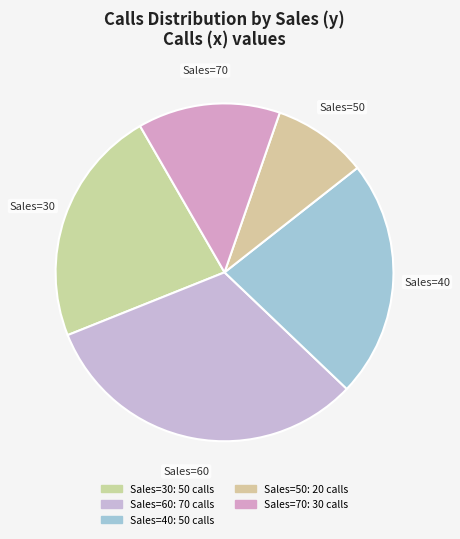

How many segments does this pie chart have?

5